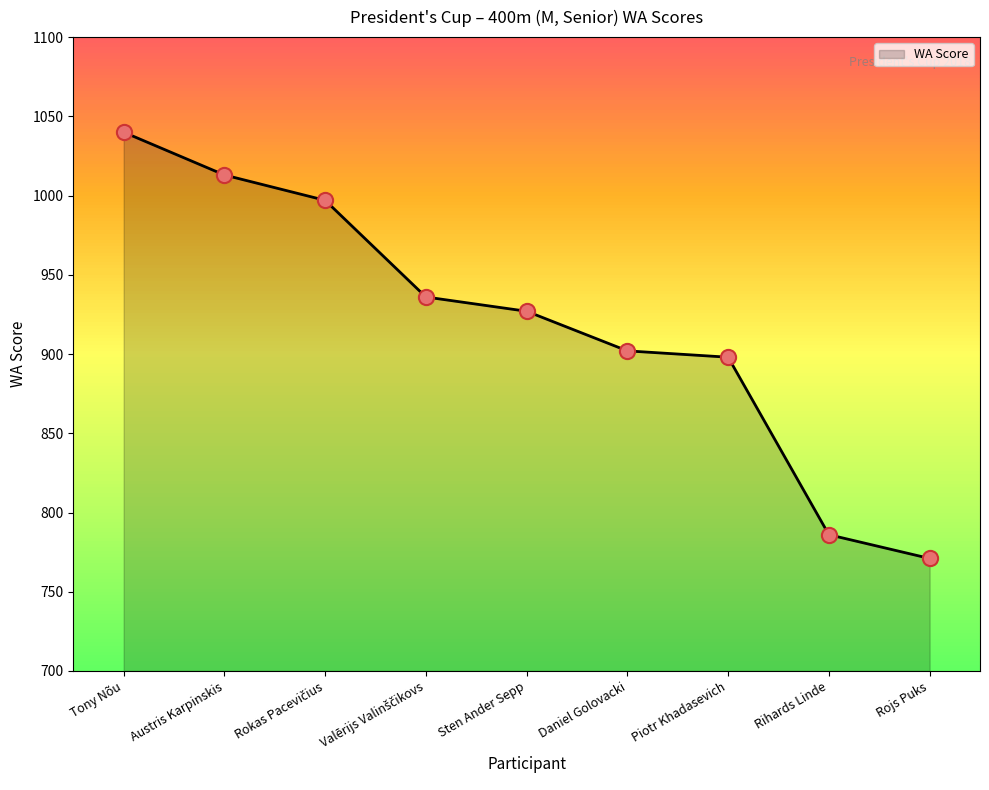

What is the change in value from Piotr Khadasevich to Rojs Puks?

-127